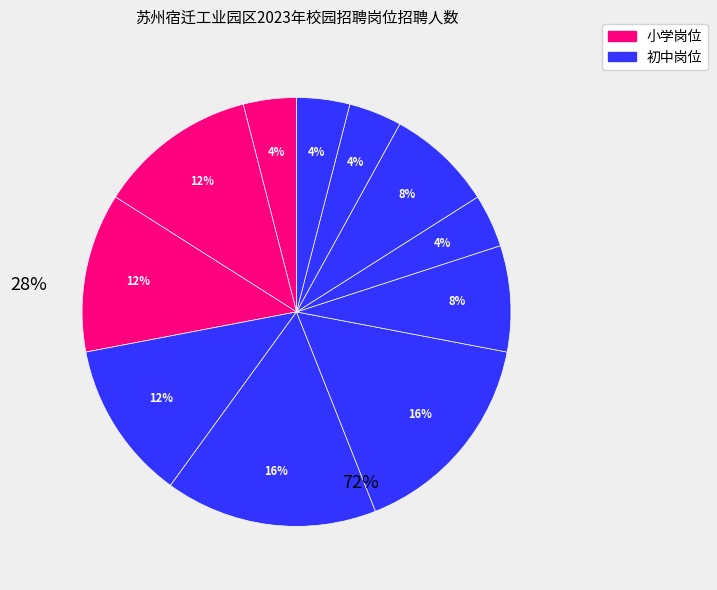

Is there a majority slice in this chart?

No